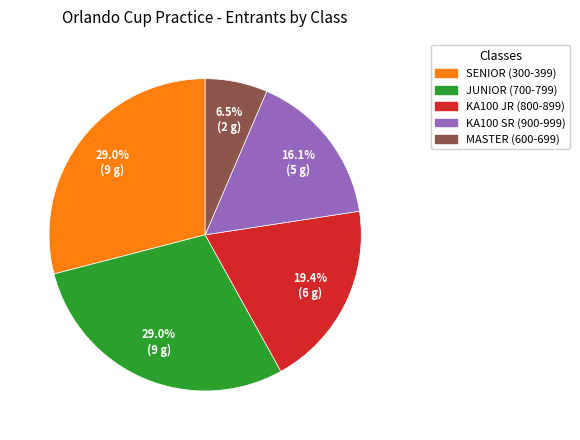

What percentage is the SENIOR (300-399) slice, to the nearest percent?

29%